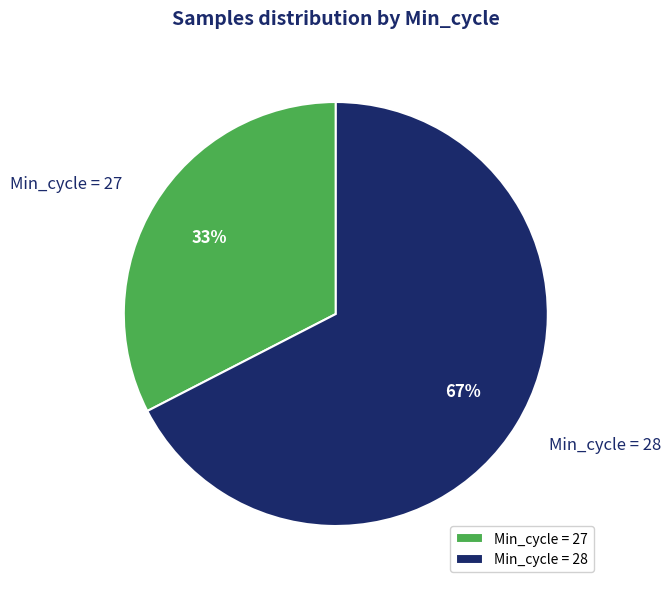

Between Min_cycle = 27 and Min_cycle = 28, which is larger?

Min_cycle = 28